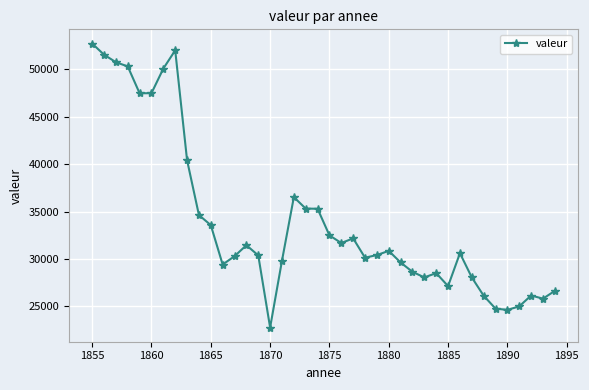

What is the value of the 25th point from the left?

30416